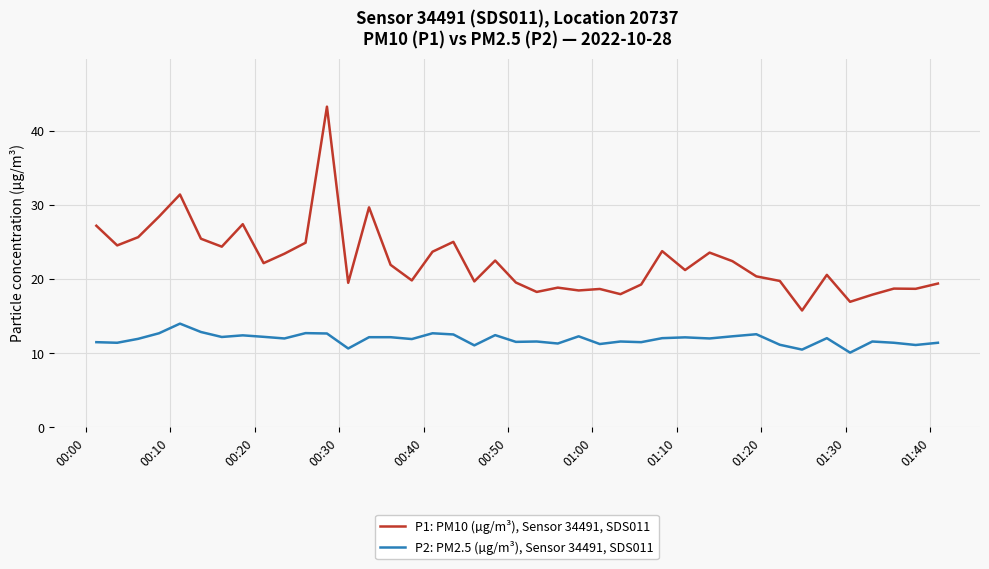

What is the difference between the maximum and minimum values in the P1: PM10 (µg/m³), Sensor 34491, SDS011 series?

27.5